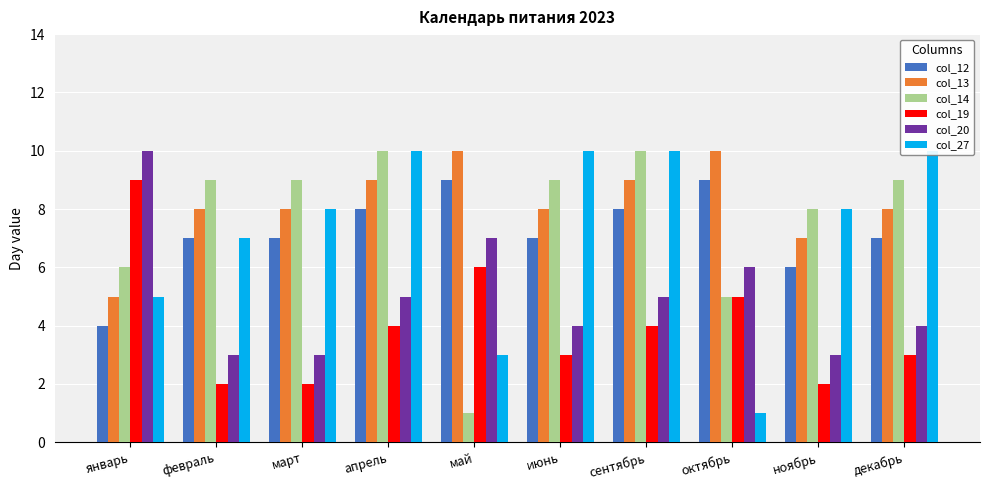

What is the greatest value displayed?

10